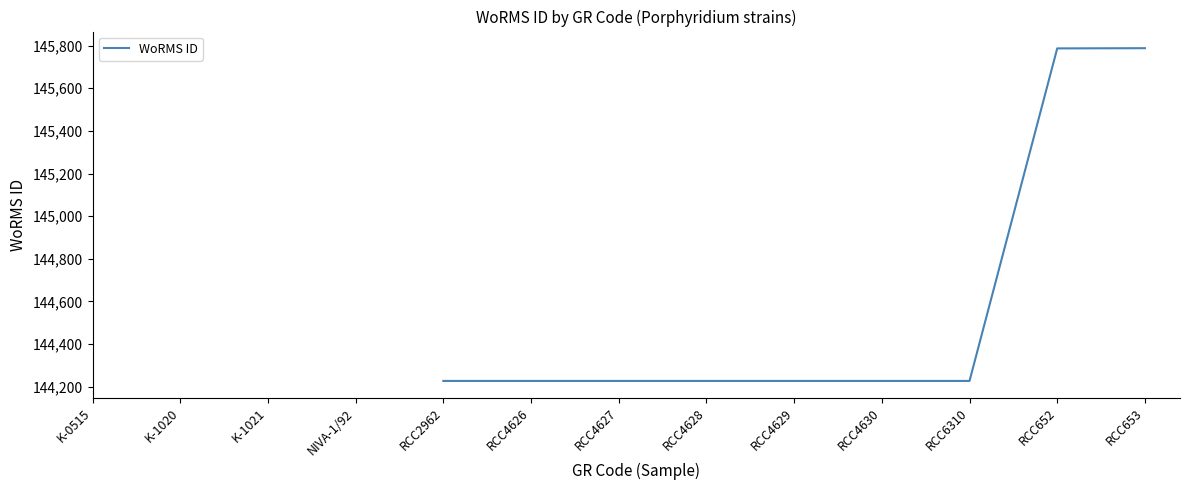

Which category has the highest value across all series?

RCC653